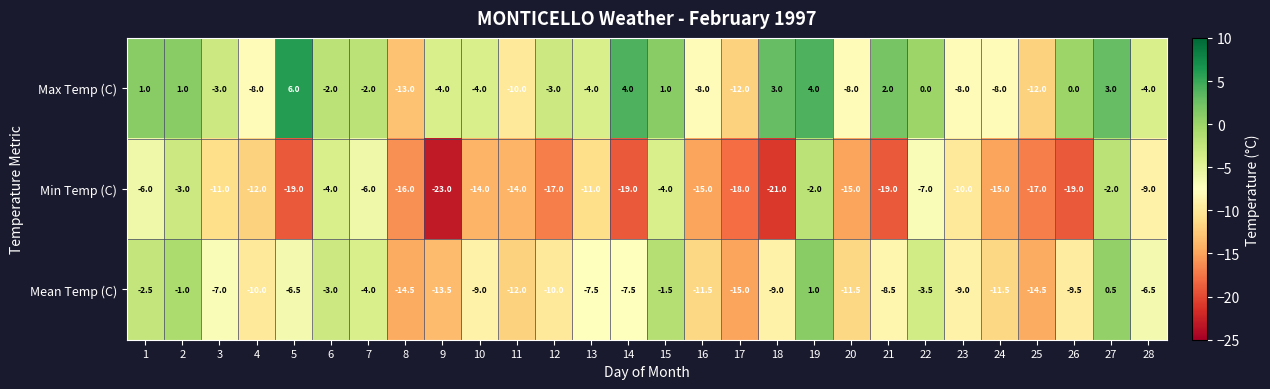

What is the sum of the Max Temp (C) values at 9 and 28?

-8.0